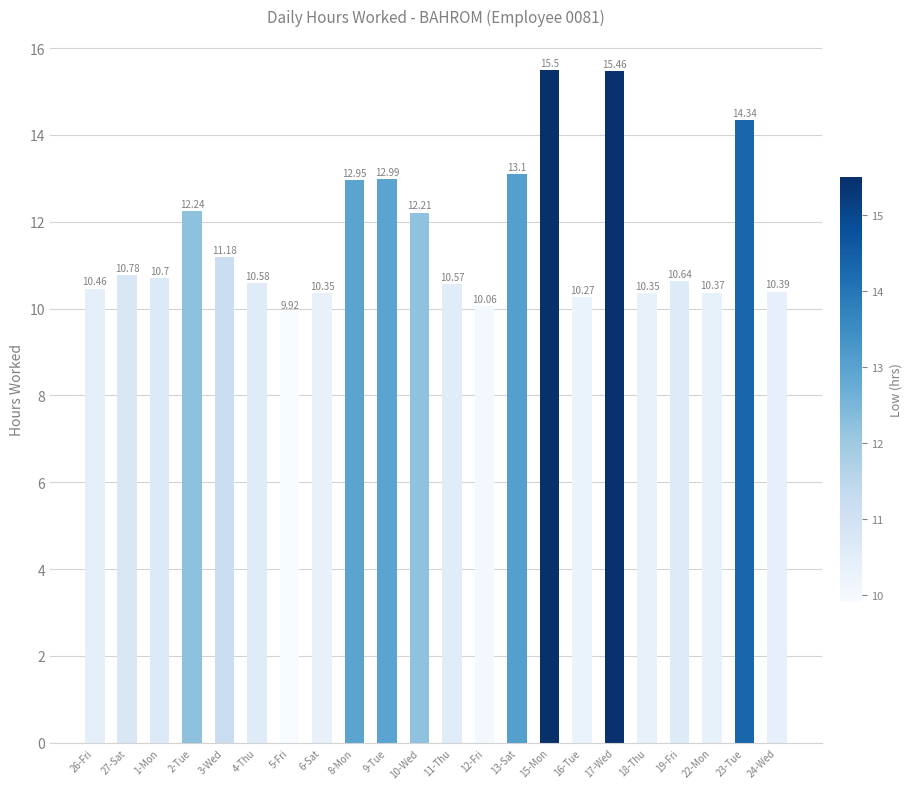

What is the label of the 11th bar from the left?

10-Wed